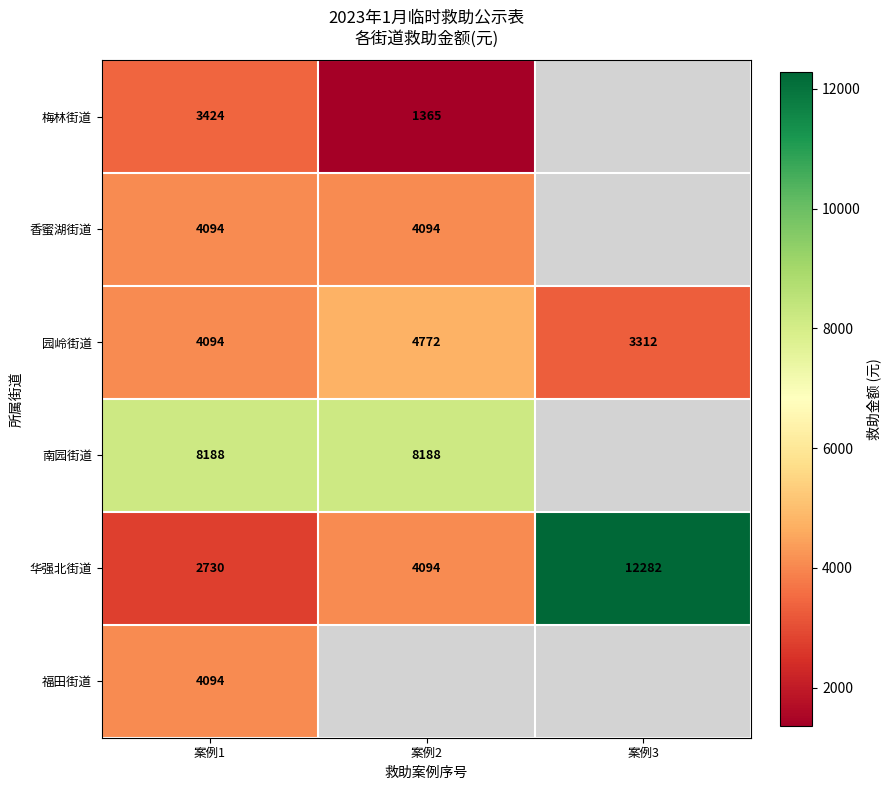

The value of 香蜜湖街道 at 案例2 is 1135. True or false?

False